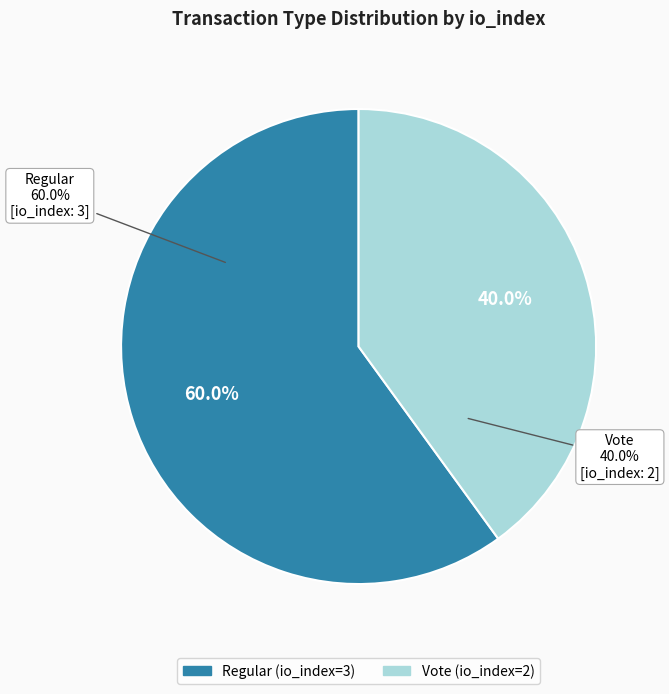

Is it true that Regular is 46% of the pie?

False